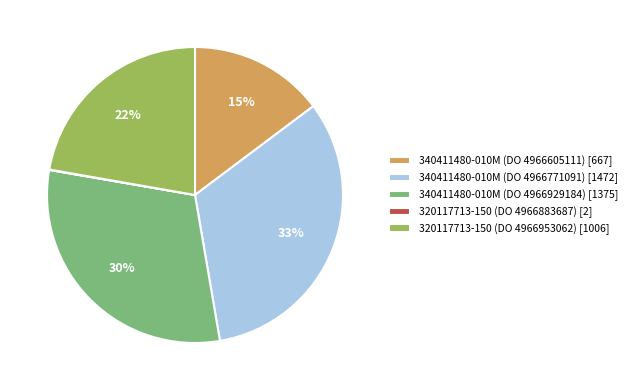

To the nearest percent, what is the average slice percentage?

20%